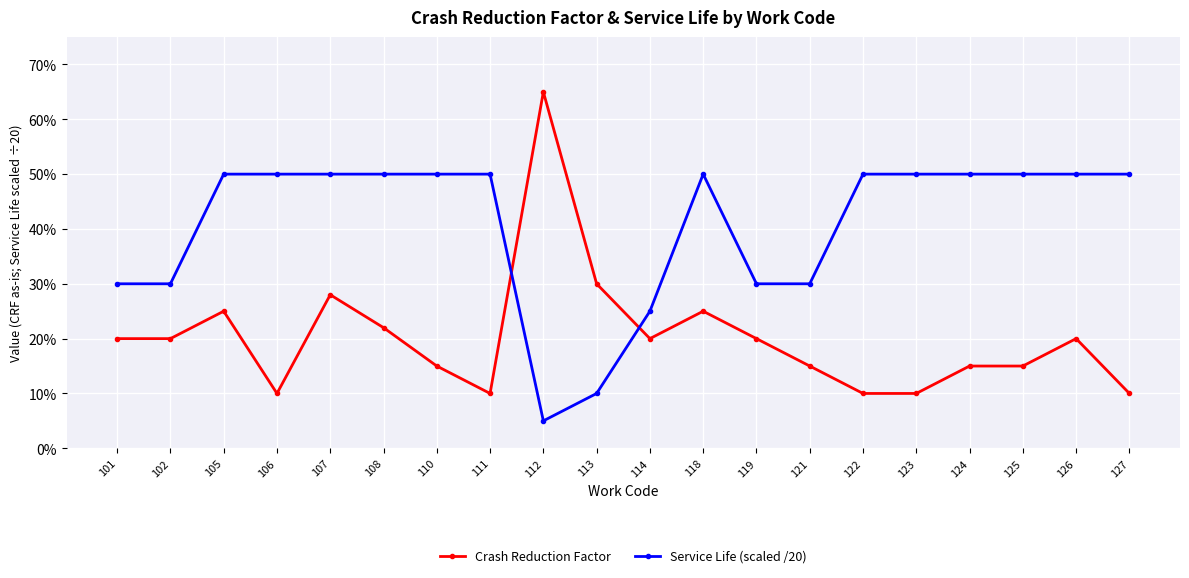

Between 108 and 114, which is larger?

108